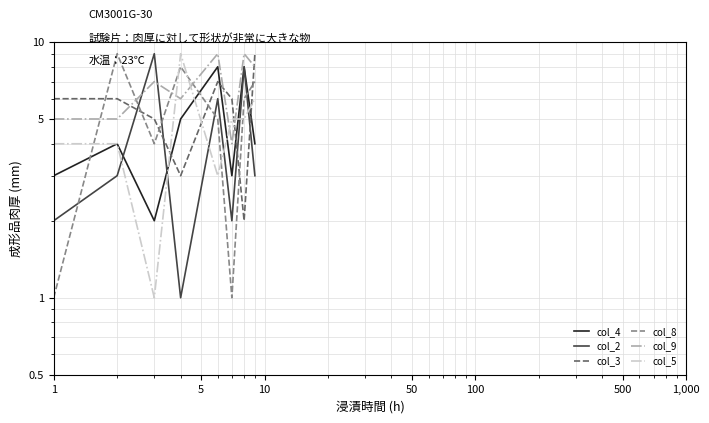

Does the chart have visible grid lines?

Yes